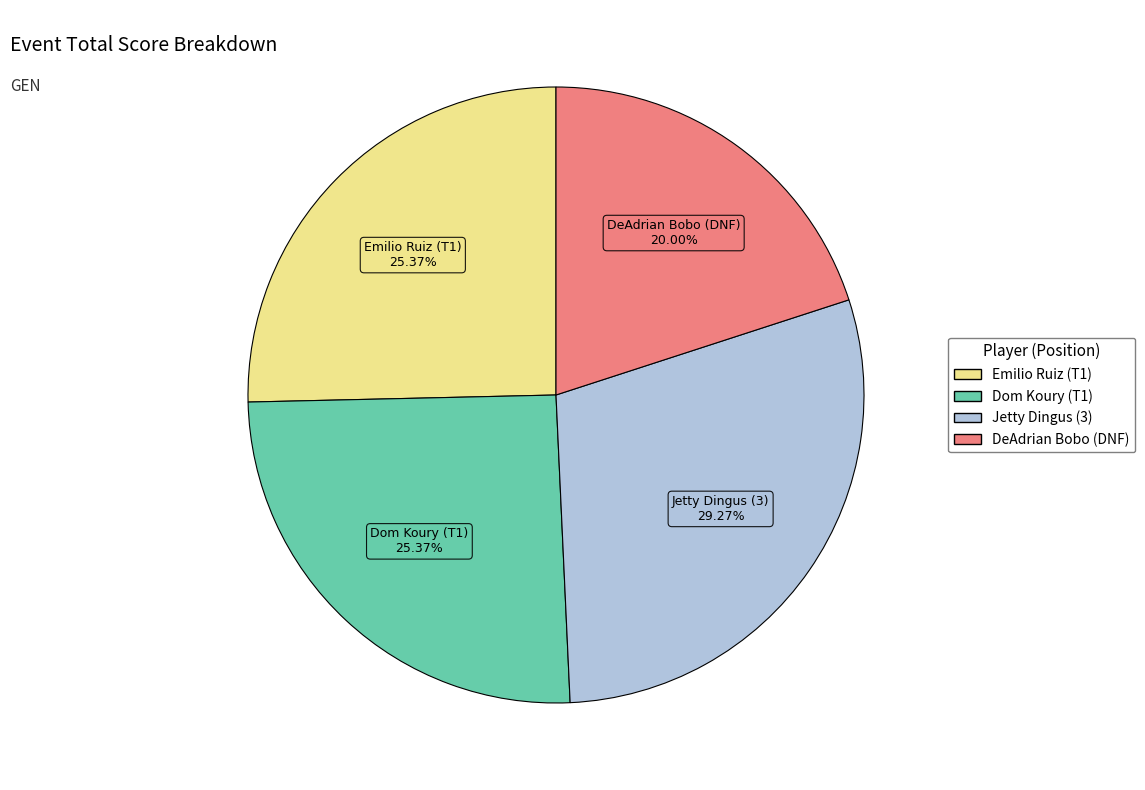

How many slices are in this pie chart?

4